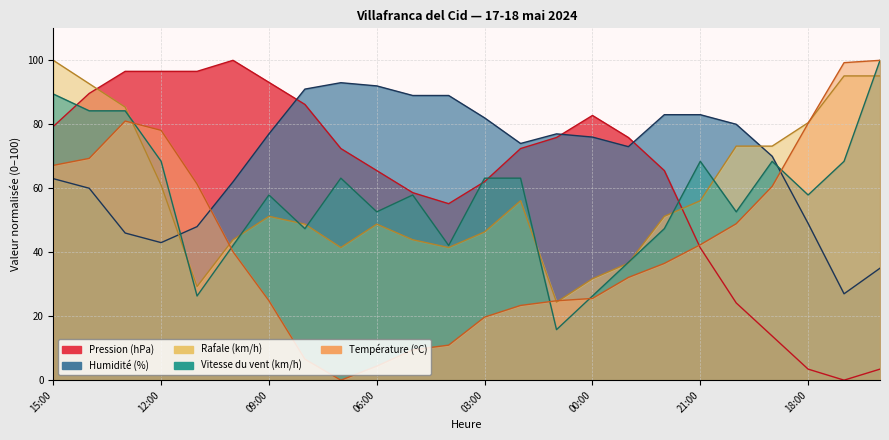

How many series are shown in this chart?

5